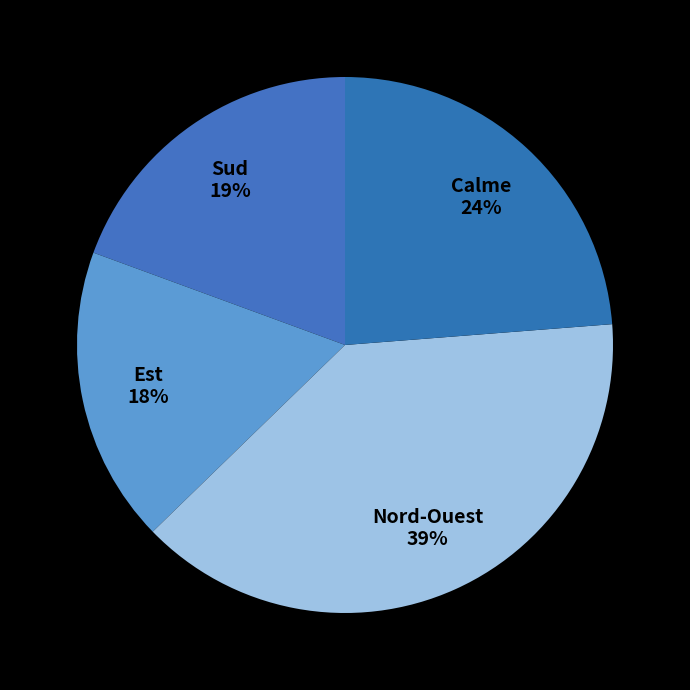

How many segments does this pie chart have?

4